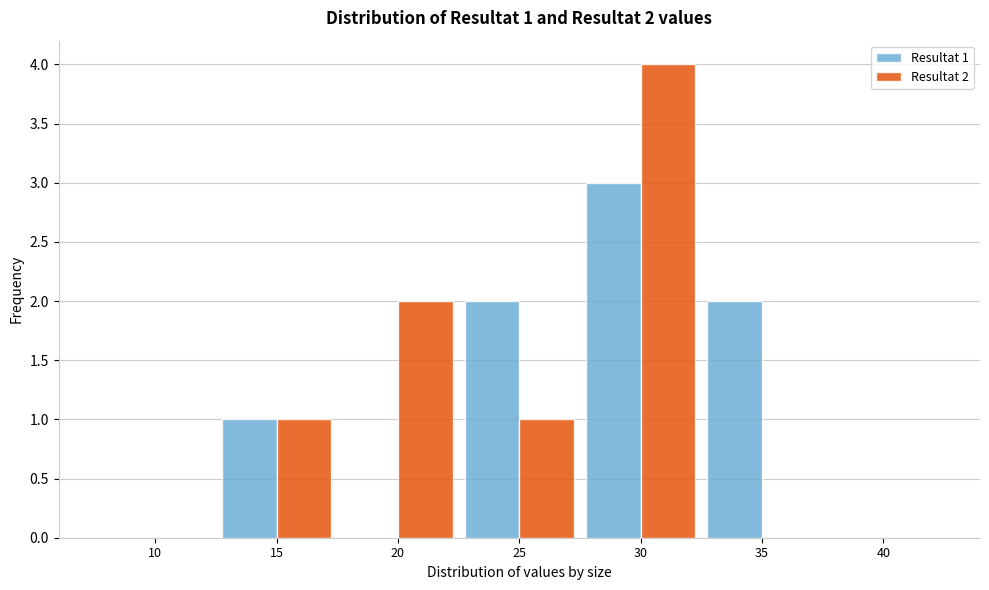

Reading left to right, what are all the values shown in this chart?

Resultat 1: 10=0	15=1	20=0	25=2	30=3	35=2	40=0
Resultat 2: 10=0	15=1	20=2	25=1	30=4	35=0	40=0